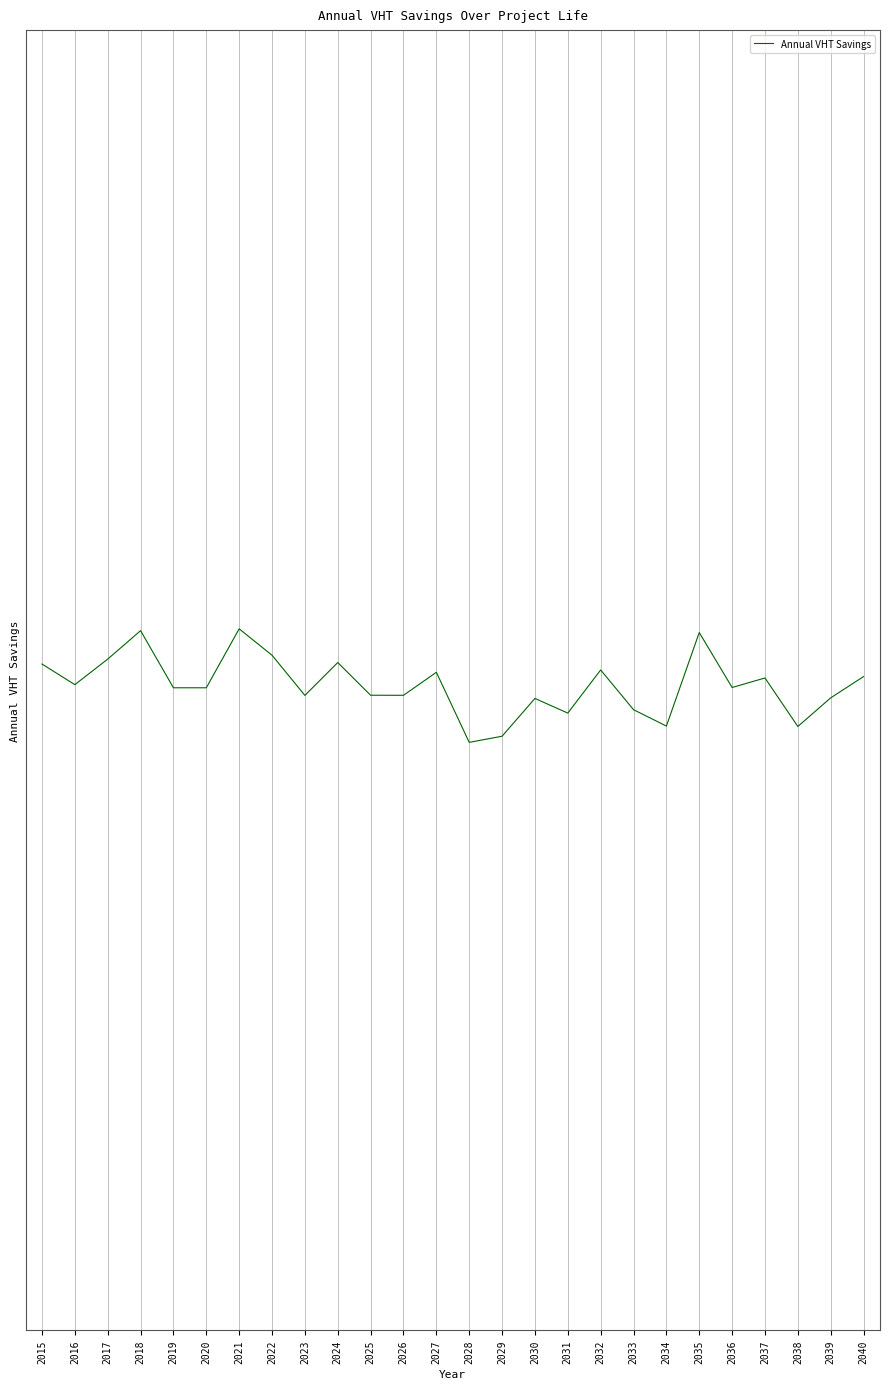

Rank the categories by value from lowest to highest.

2028, 2029, 2038, 2034, 2031, 2033, 2030, 2039, 2023, 2026, 2025, 2019, 2020, 2036, 2016, 2037, 2040, 2027, 2032, 2015, 2024, 2017, 2022, 2035, 2018, 2021